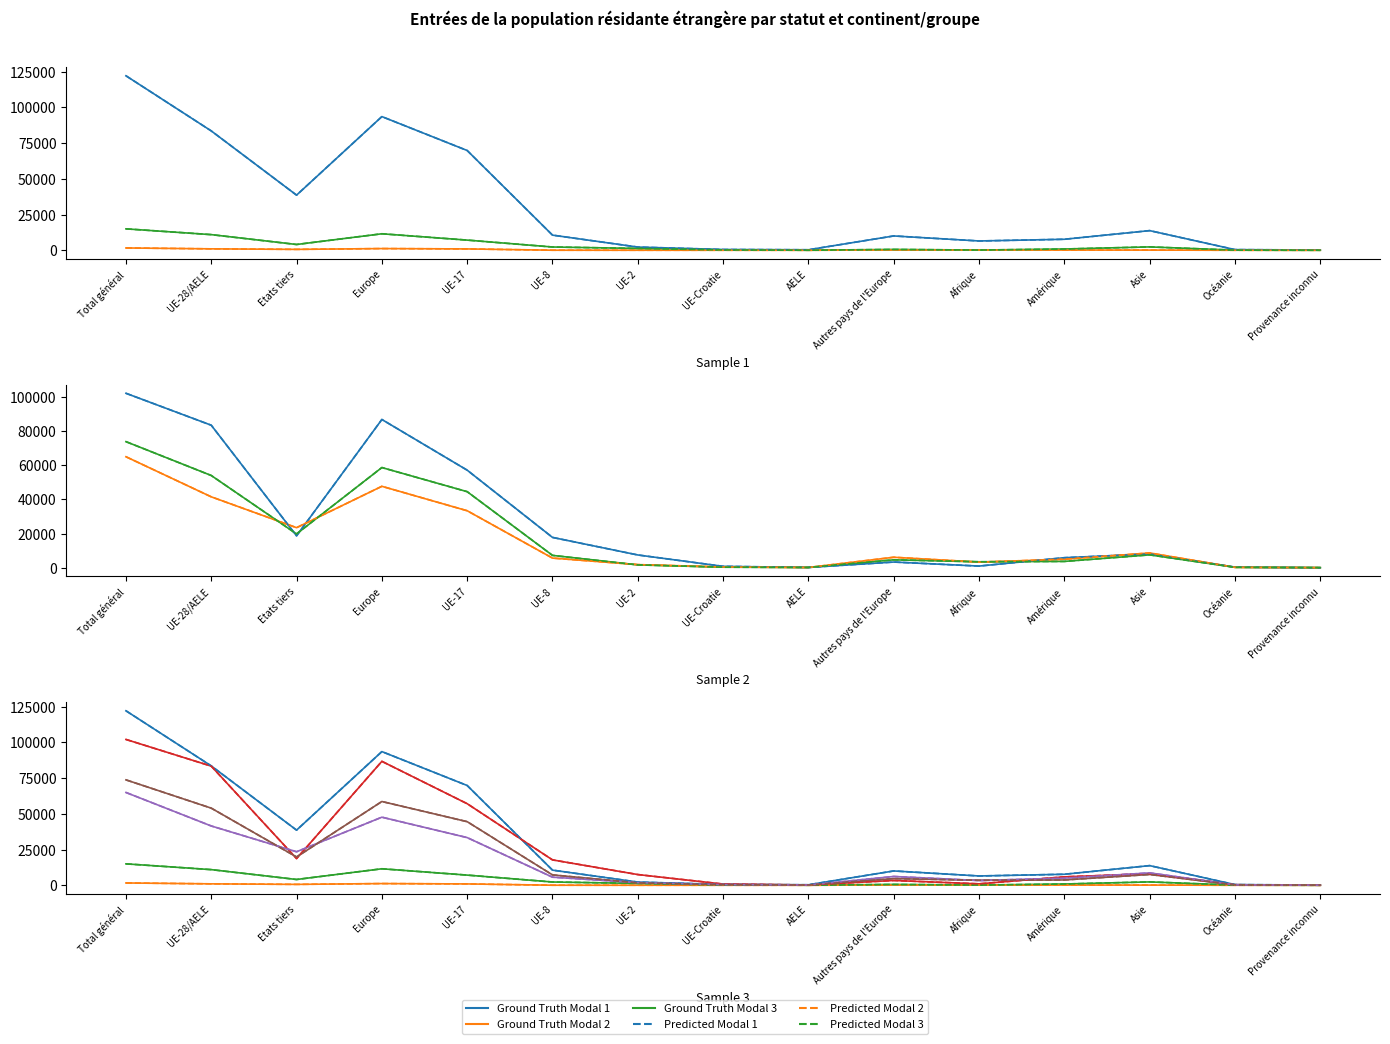

Read the Femmes total perm. value at AELE, to the nearest 100.

200